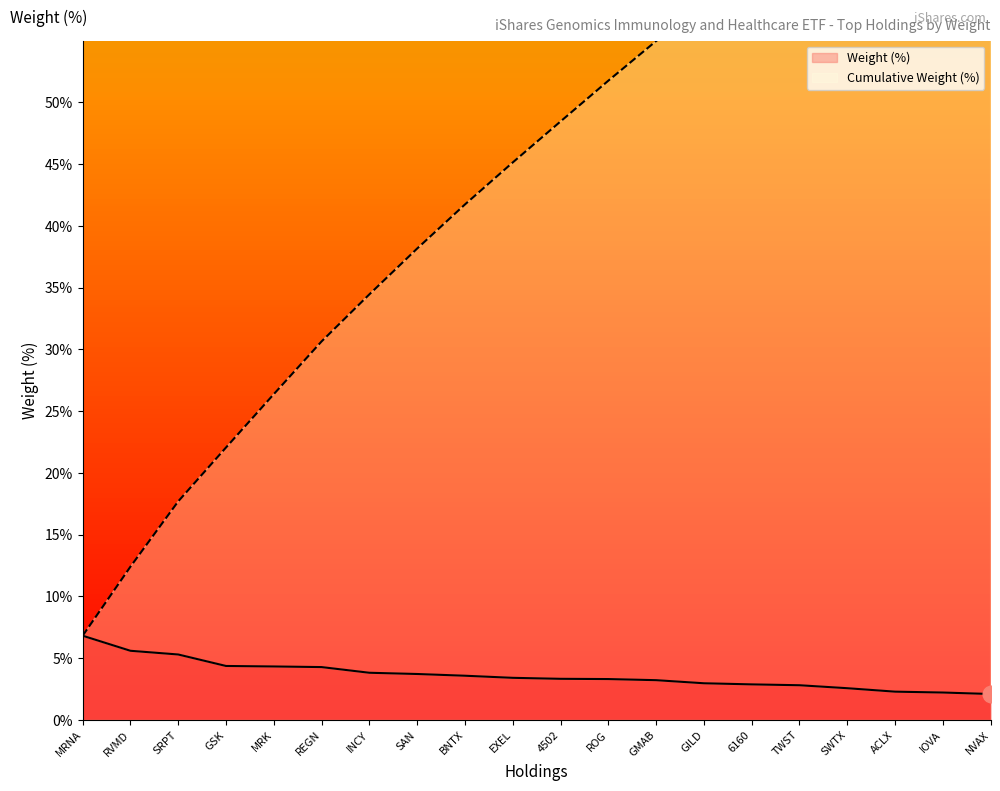

How many lines are shown in the chart?

2